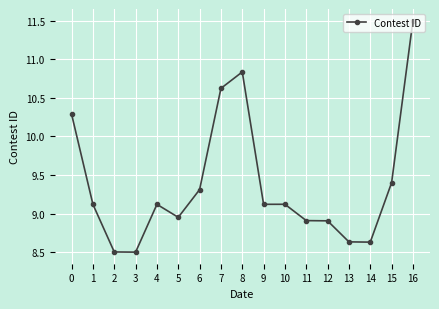

Is this an area chart (filled region under the line)?

No